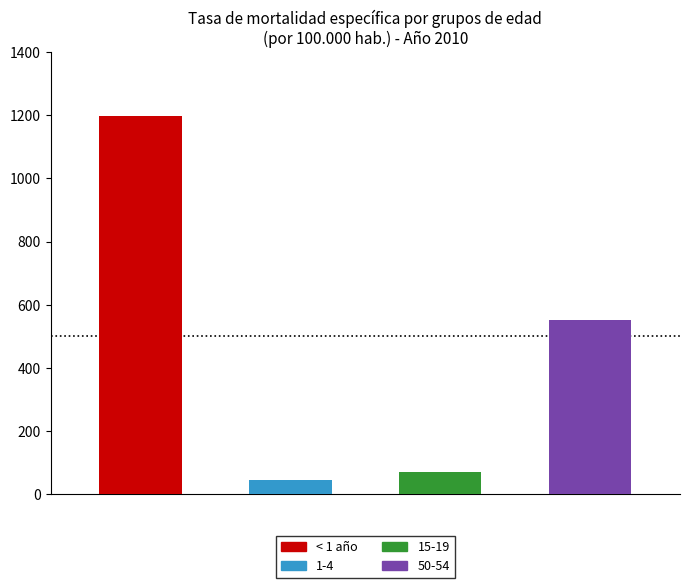

At which label does 1-4 first exceed 39?

2010